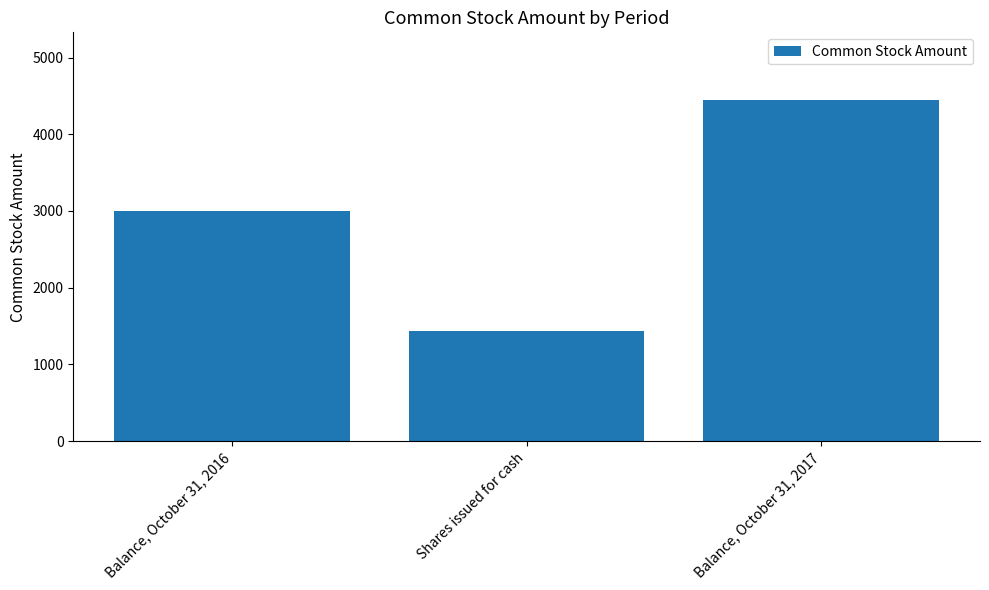

What is the label of the 3rd bar from the left?

Balance, October 31, 2017